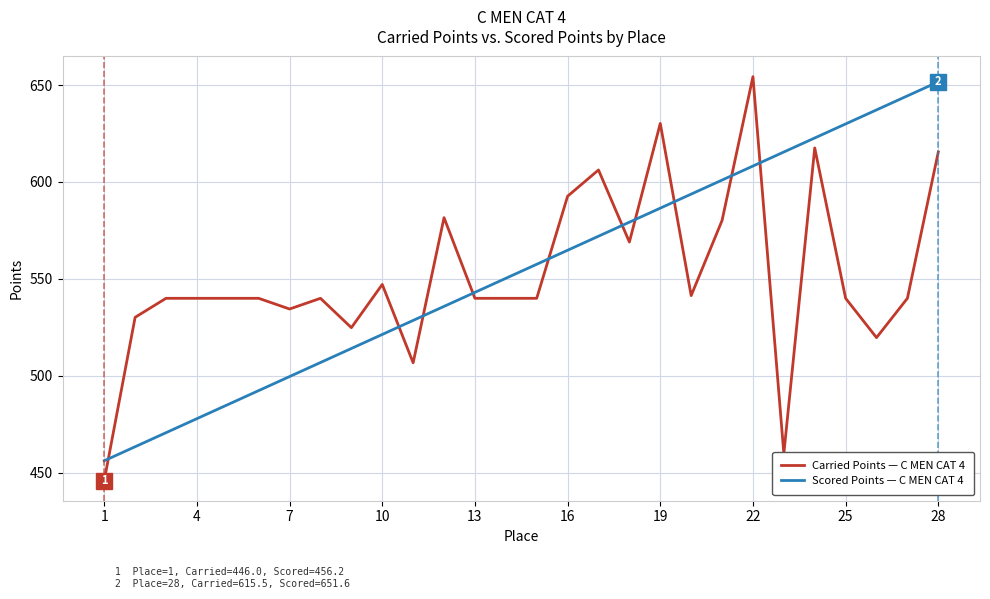

Which series has the largest range (max minus min)?

Carried Points — C MEN CAT 4